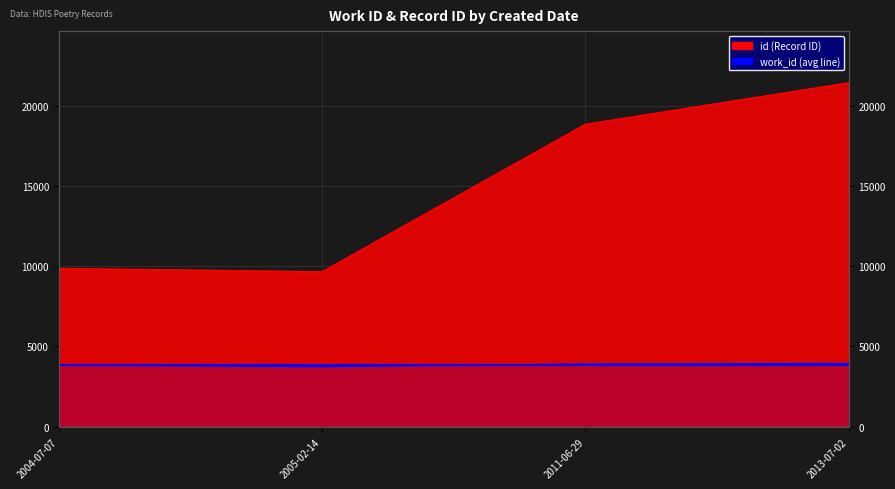

What is the difference between the id values at 2011-06-29 and 2013-07-02?

2584